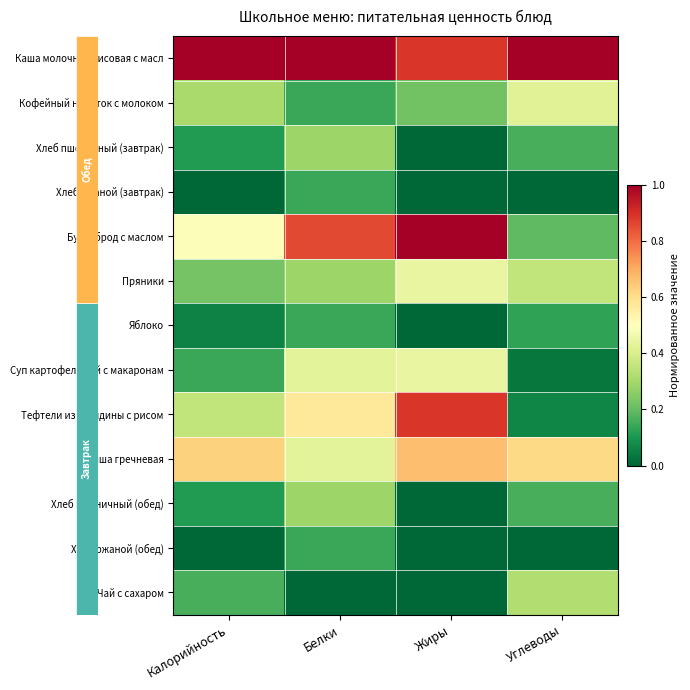

Between Жиры and Белки, which is larger?

Белки